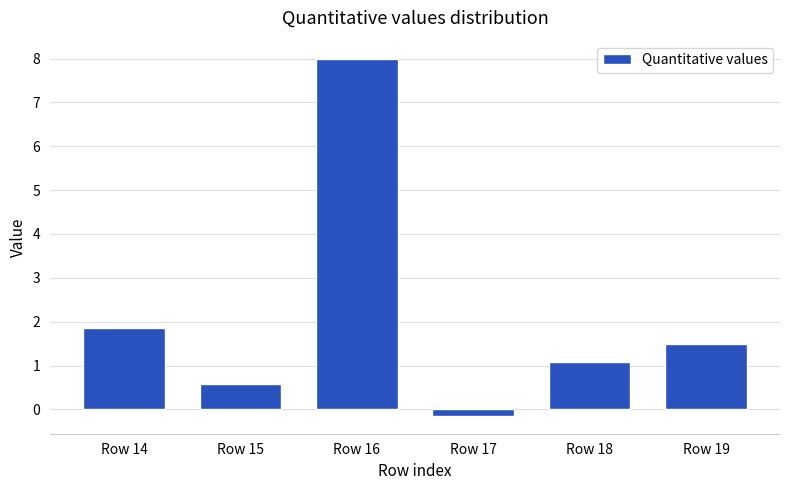

The chart shows a value of 8.0 at Row 16. True or false?

True